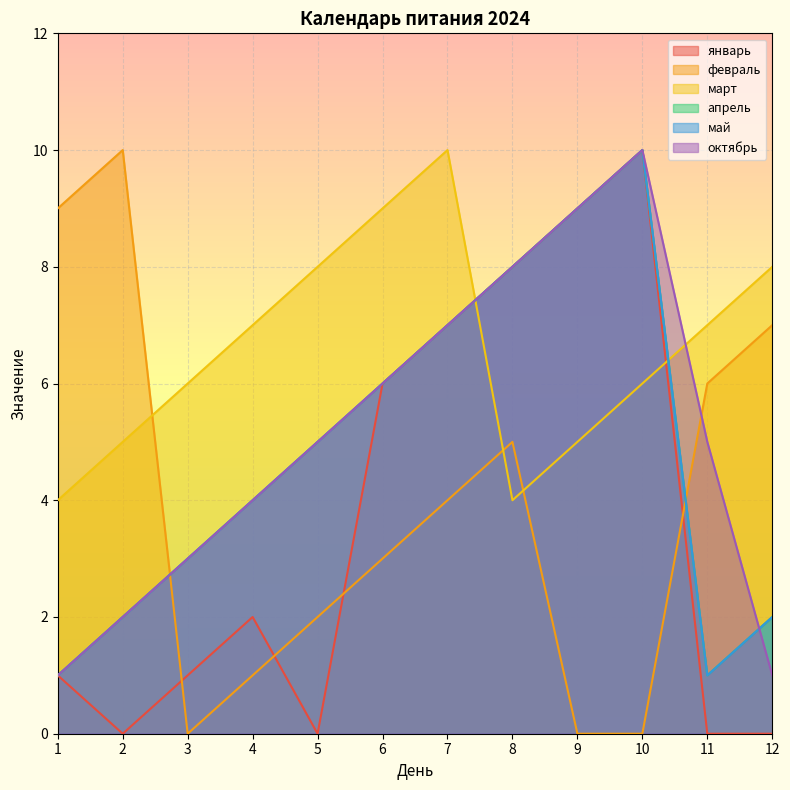

Between which two adjacent categories do апрель and февраль first intersect?

2 and 3